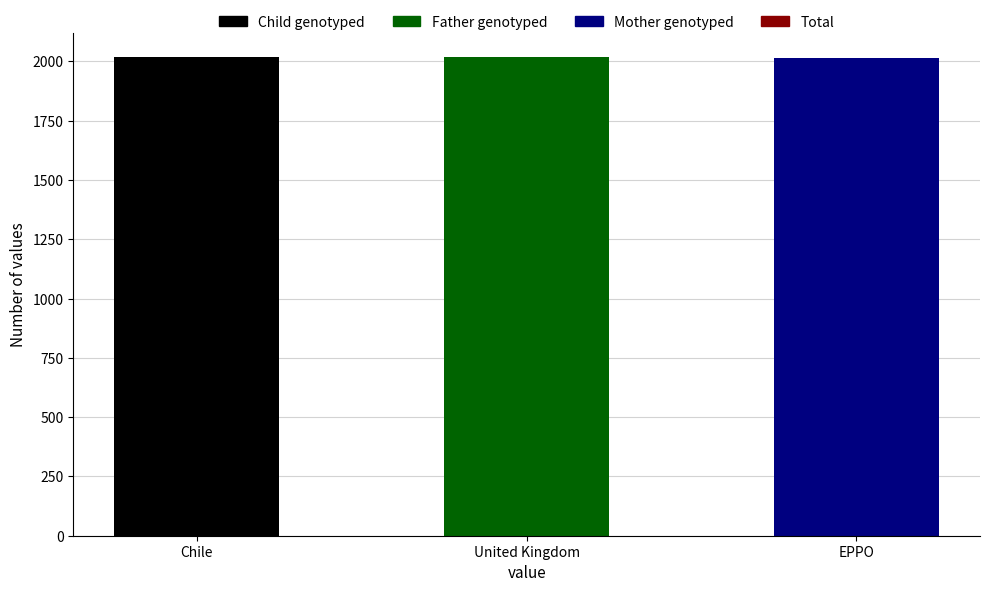

Which category has the lowest value across all series?

EPPO